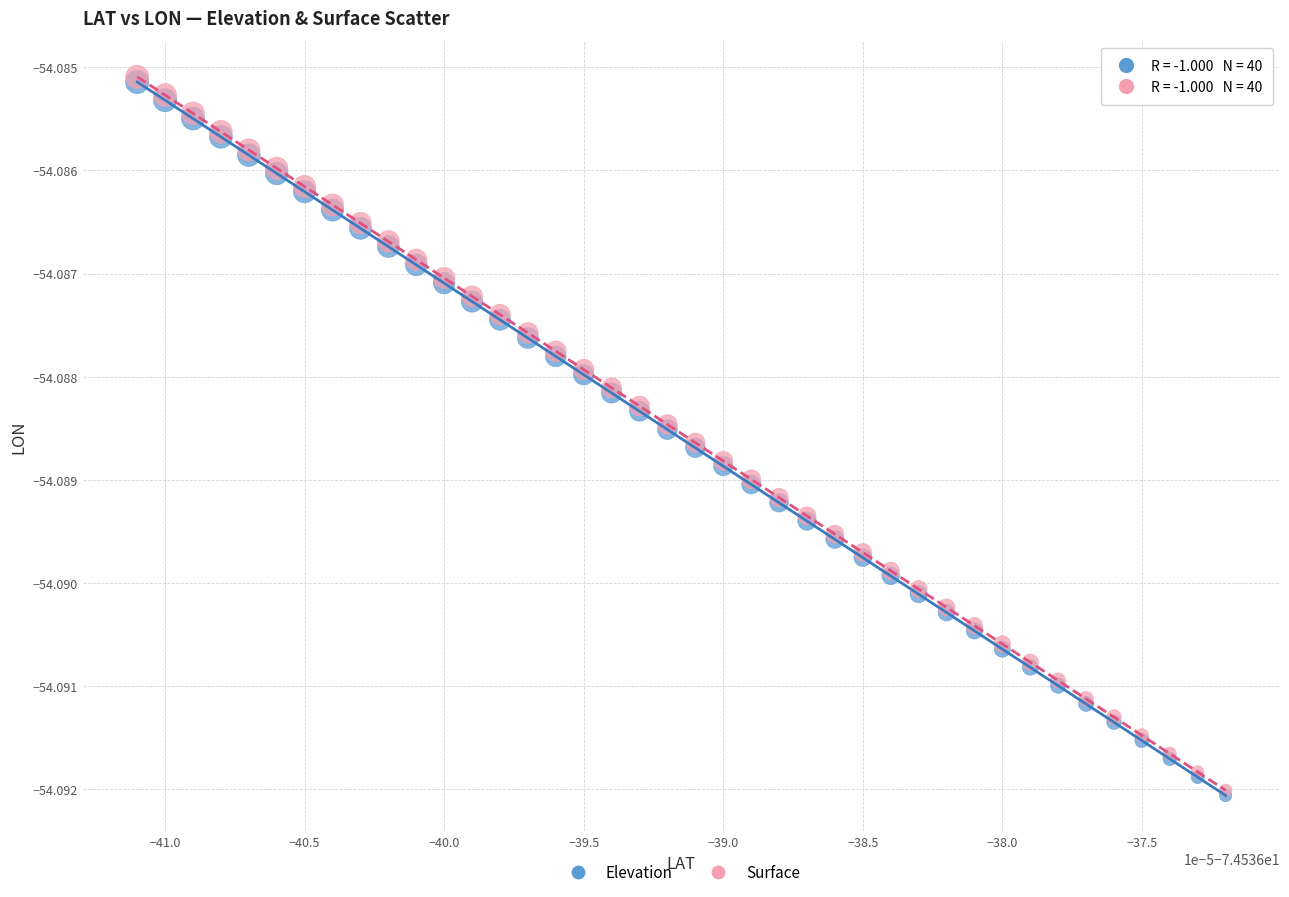

What are all the series names shown in the legend?

Elevation, Surface